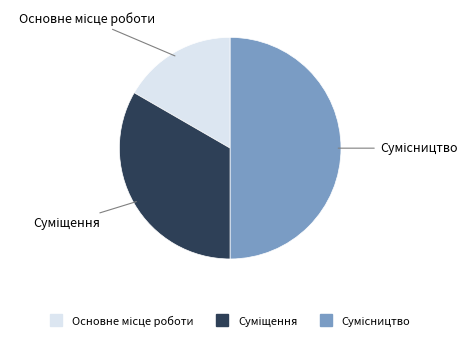

True or false: Суміщення accounts for 45% of the total.

False